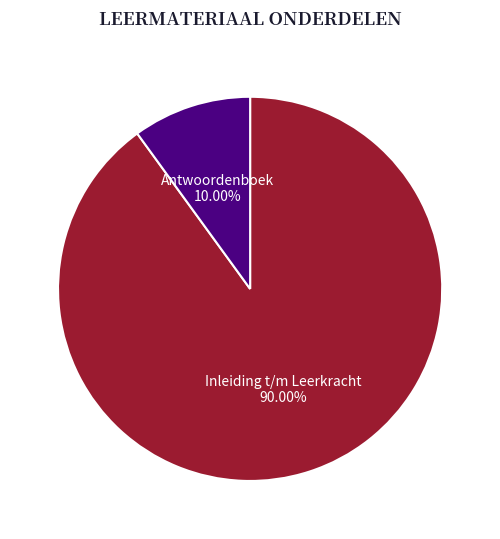

Rank the categories by value from highest to lowest.

Inleiding t/m Leerkracht, Antwoordenboek